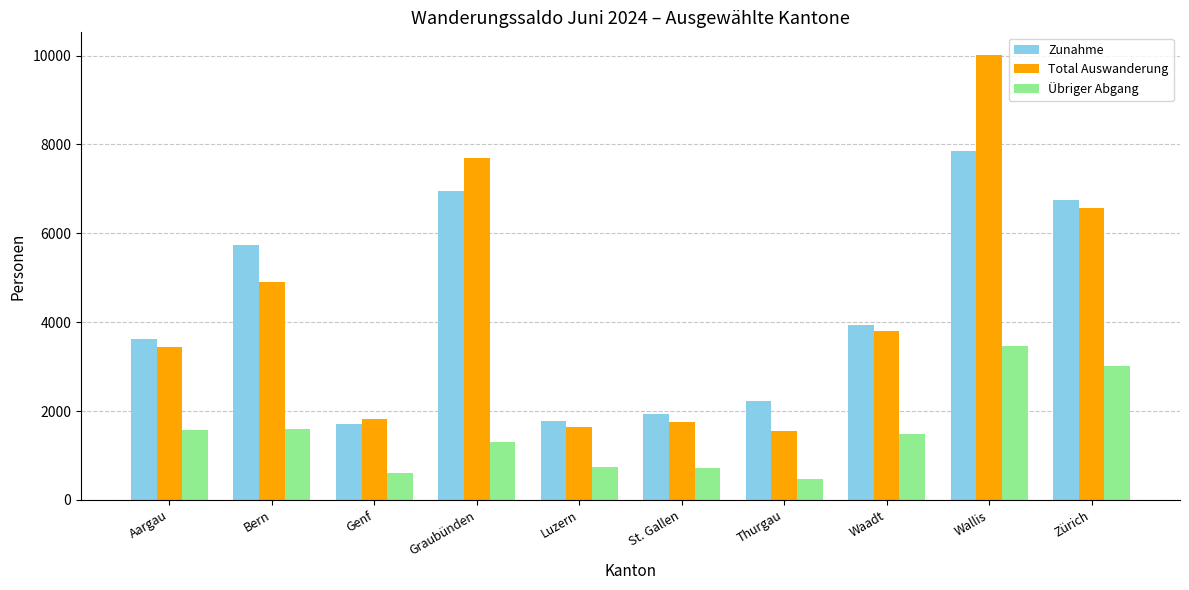

Are the bars grouped side by side (vs. stacked)?

Yes